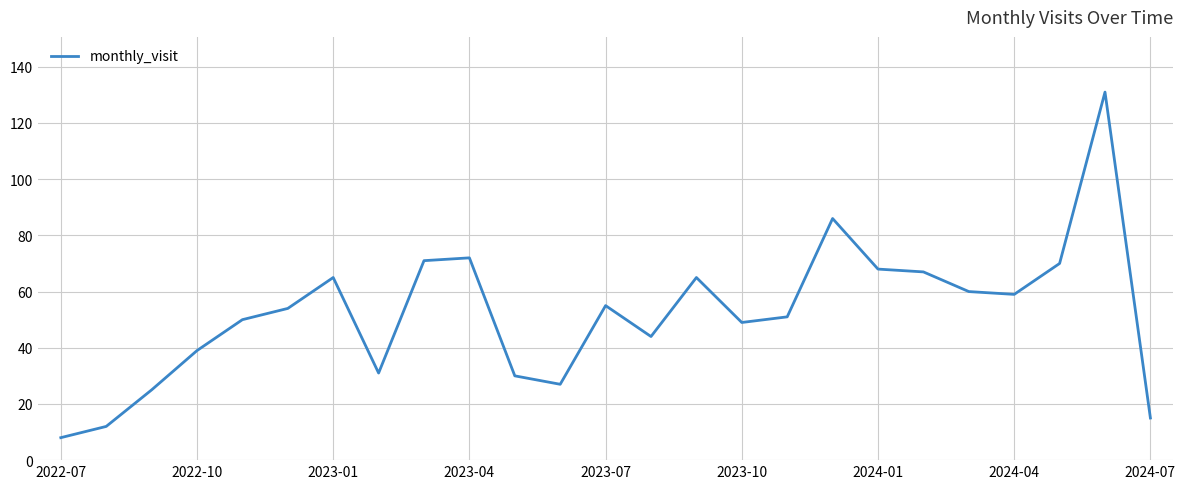

What is the greatest value displayed?

131